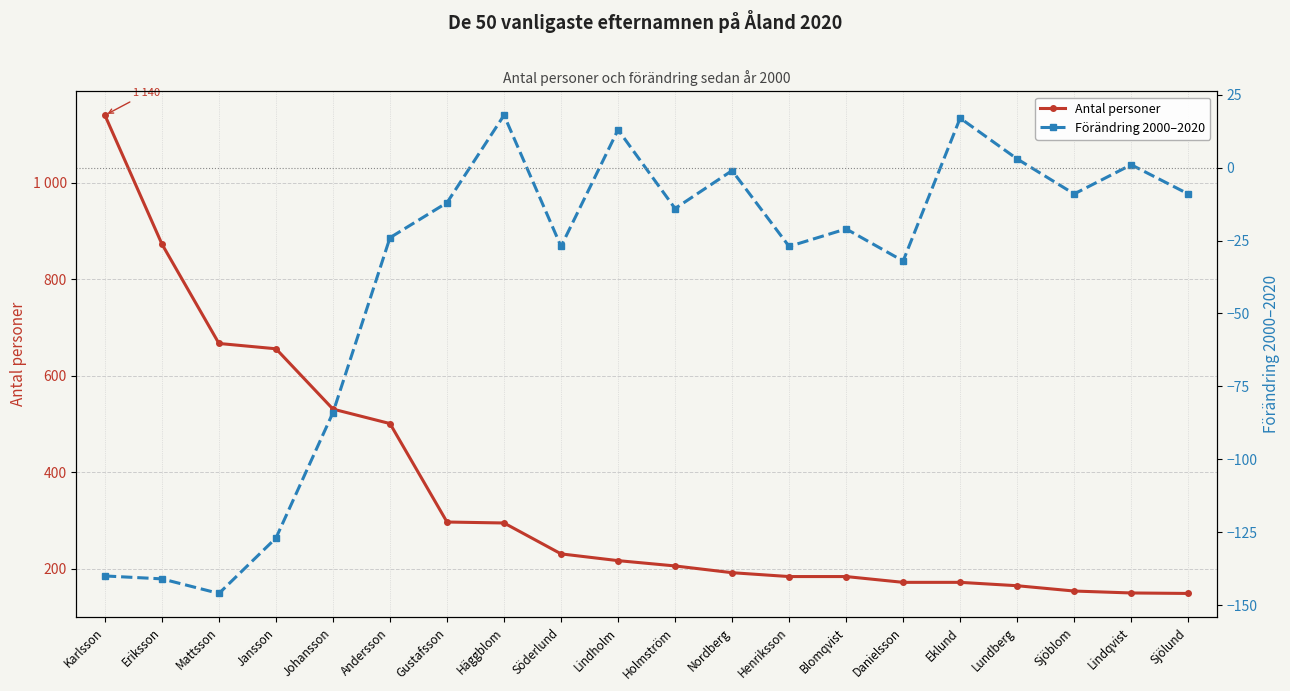

What is the label of the 10th point from the left?

Lindholm